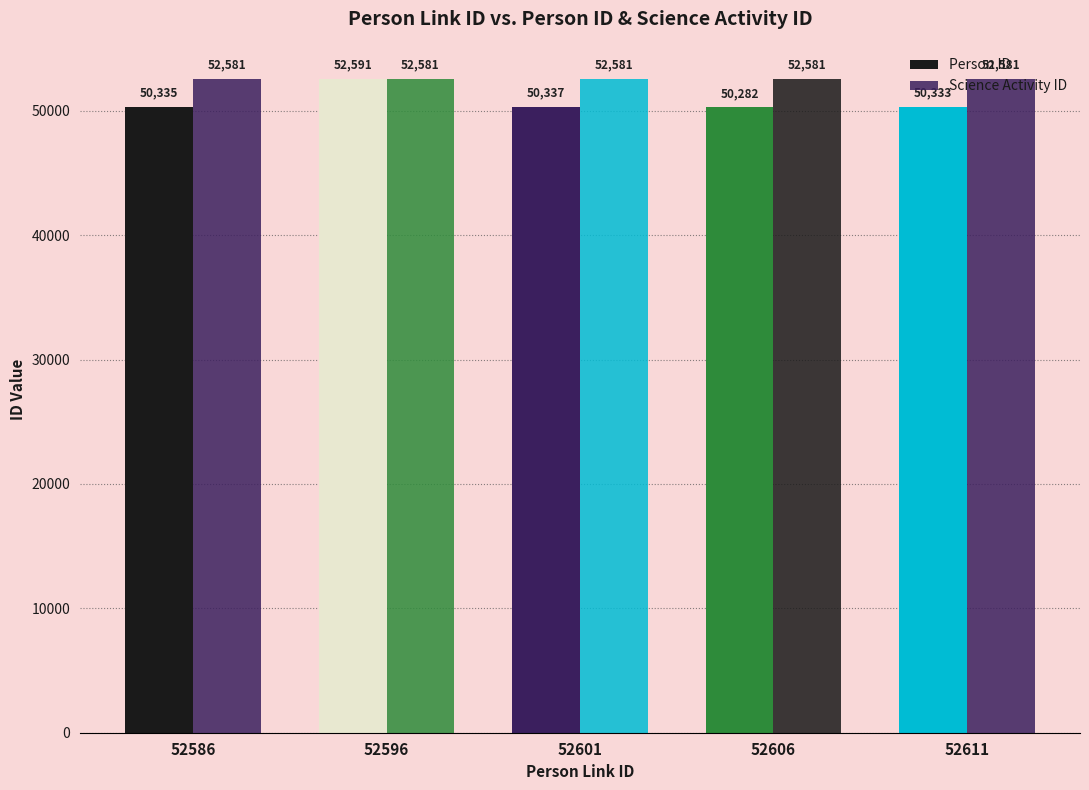

How many distinct data groups are displayed?

2